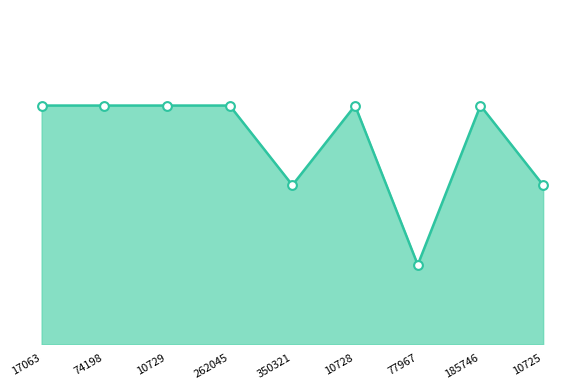

Which has a higher value, 350321 or 10728?

10728